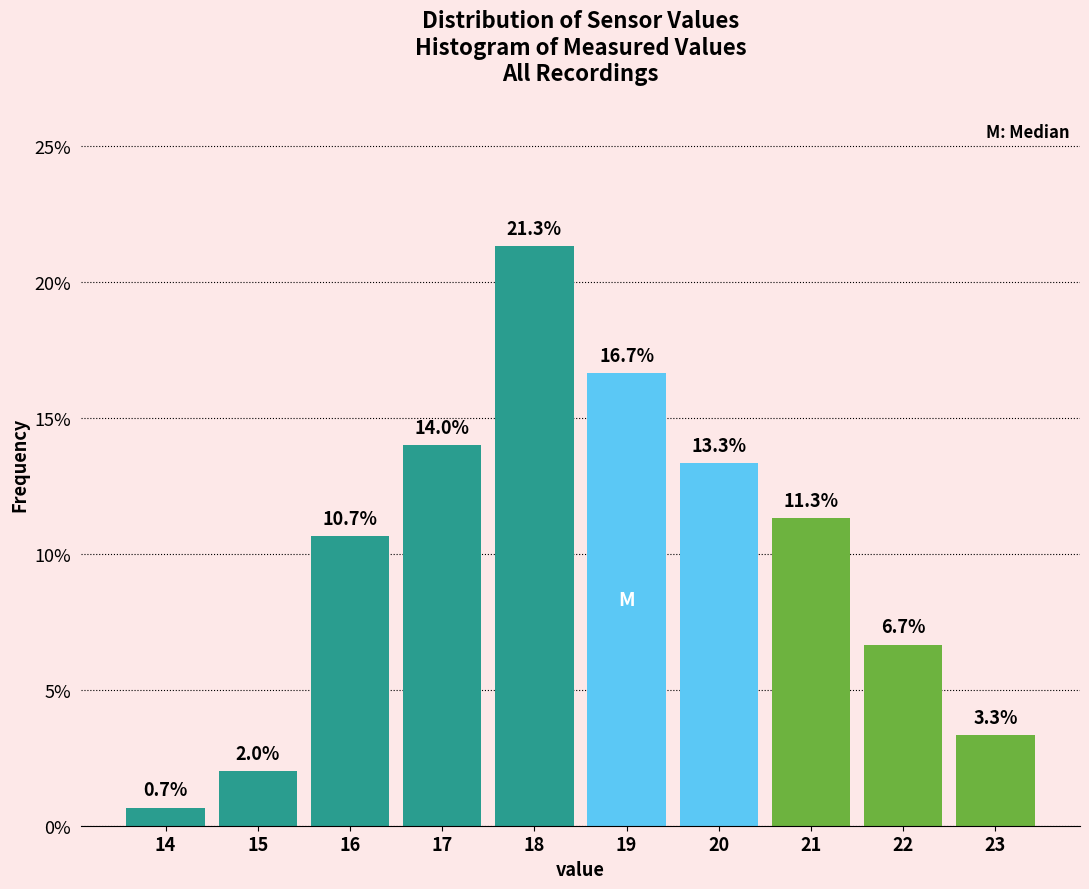

Reading right to left, transcribe all the data shown in this chart.

23=3.3	22=6.7	21=11.3	20=13.3	19=16.7	18=21.3	17=14.0	16=10.7	15=2.0	14=0.7